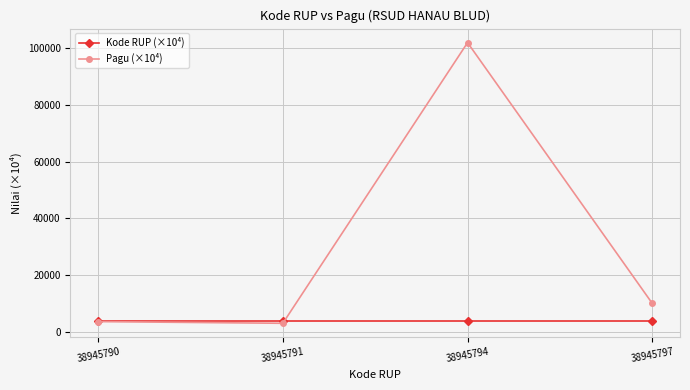

At which label is Pagu (×10⁴) closest to 52500?

38945797